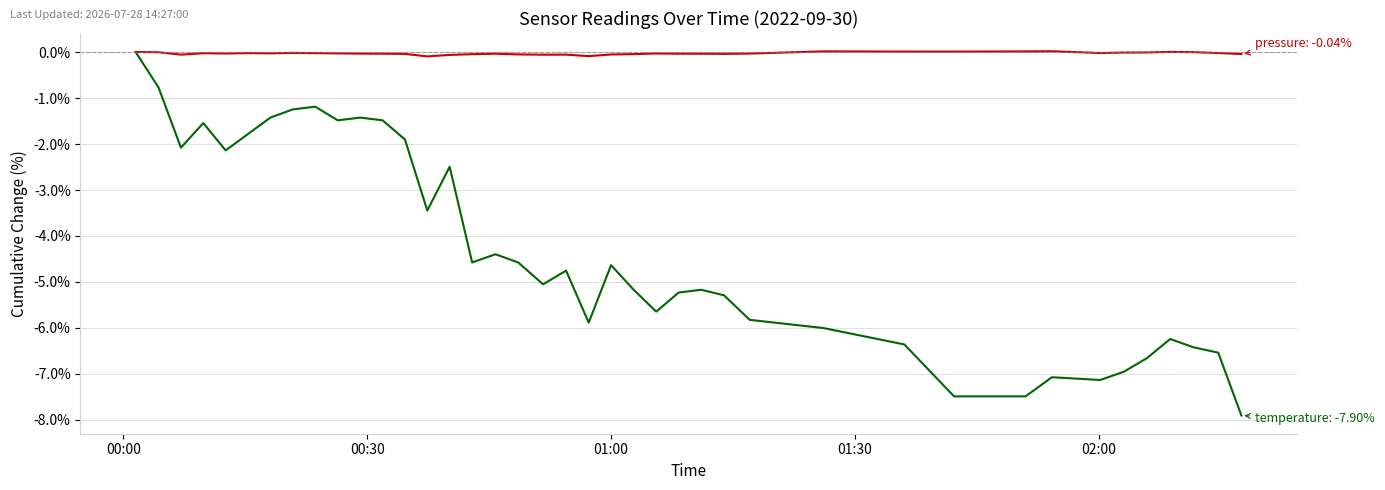

At which category is the sum across all series the highest?

00:00